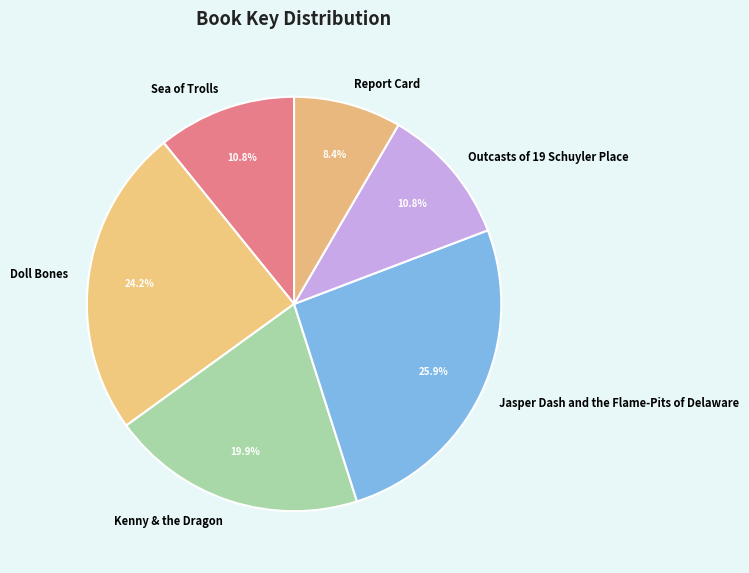

Combined, what portion of the pie is Sea of Trolls and Jasper Dash and the Flame-Pits of Delaware?

36.7%